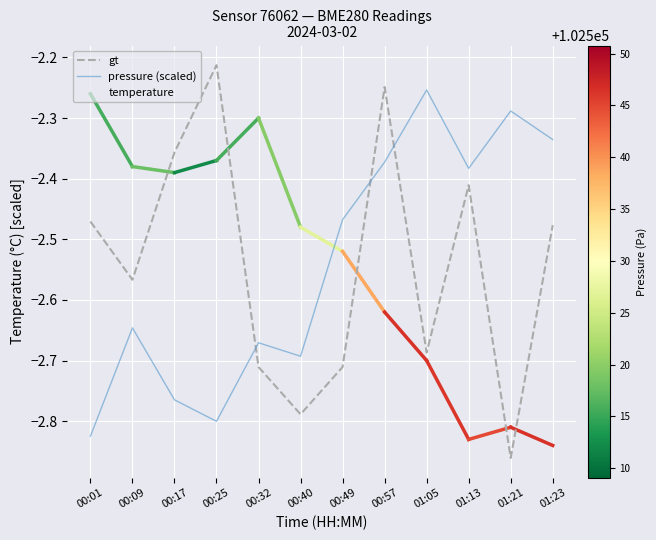

Which category has the highest value in the temperature series?

00:01